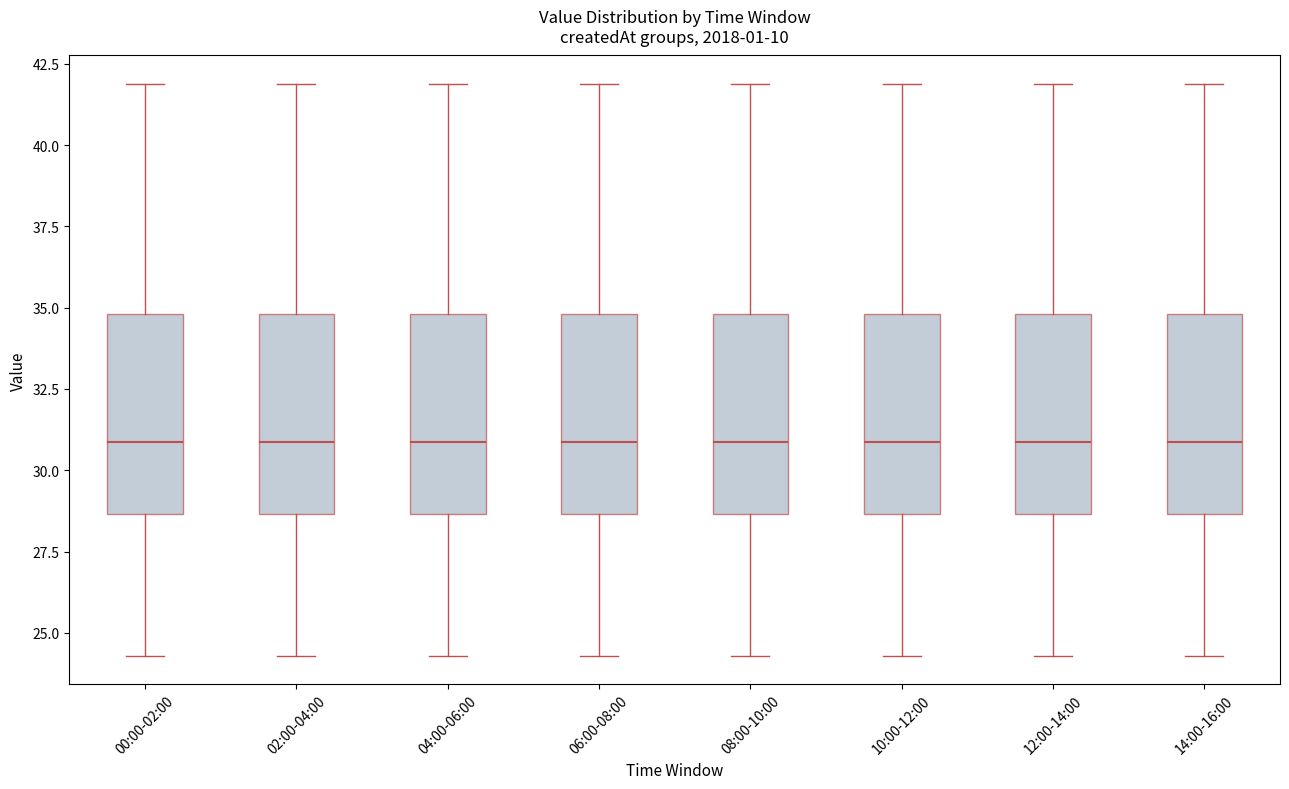

Reading left to right, read every box against the y-axis: the position of its median line, the range the box covers, and the ends of its whiskers. The values are not printed on the chart, so give them approximately, as read against the axis.

00:00-02:00: median 31.0, box 28.5 to 35.0, whiskers 24.5 to 42.0
02:00-04:00: median 31.0, box 28.5 to 35.0, whiskers 24.5 to 42.0
04:00-06:00: median 31.0, box 28.5 to 35.0, whiskers 24.5 to 42.0
06:00-08:00: median 31.0, box 28.5 to 35.0, whiskers 24.5 to 42.0
08:00-10:00: median 31.0, box 28.5 to 35.0, whiskers 24.5 to 42.0
10:00-12:00: median 31.0, box 28.5 to 35.0, whiskers 24.5 to 42.0
12:00-14:00: median 31.0, box 28.5 to 35.0, whiskers 24.5 to 42.0
14:00-16:00: median 31.0, box 28.5 to 35.0, whiskers 24.5 to 42.0